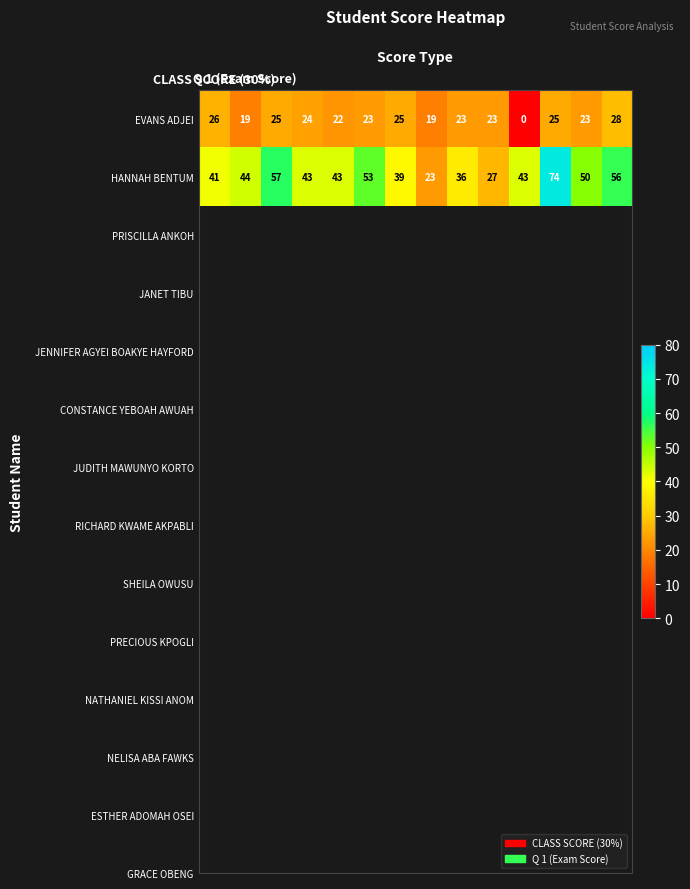

Which series has the largest total across all categories?

HANNAH BENTUM